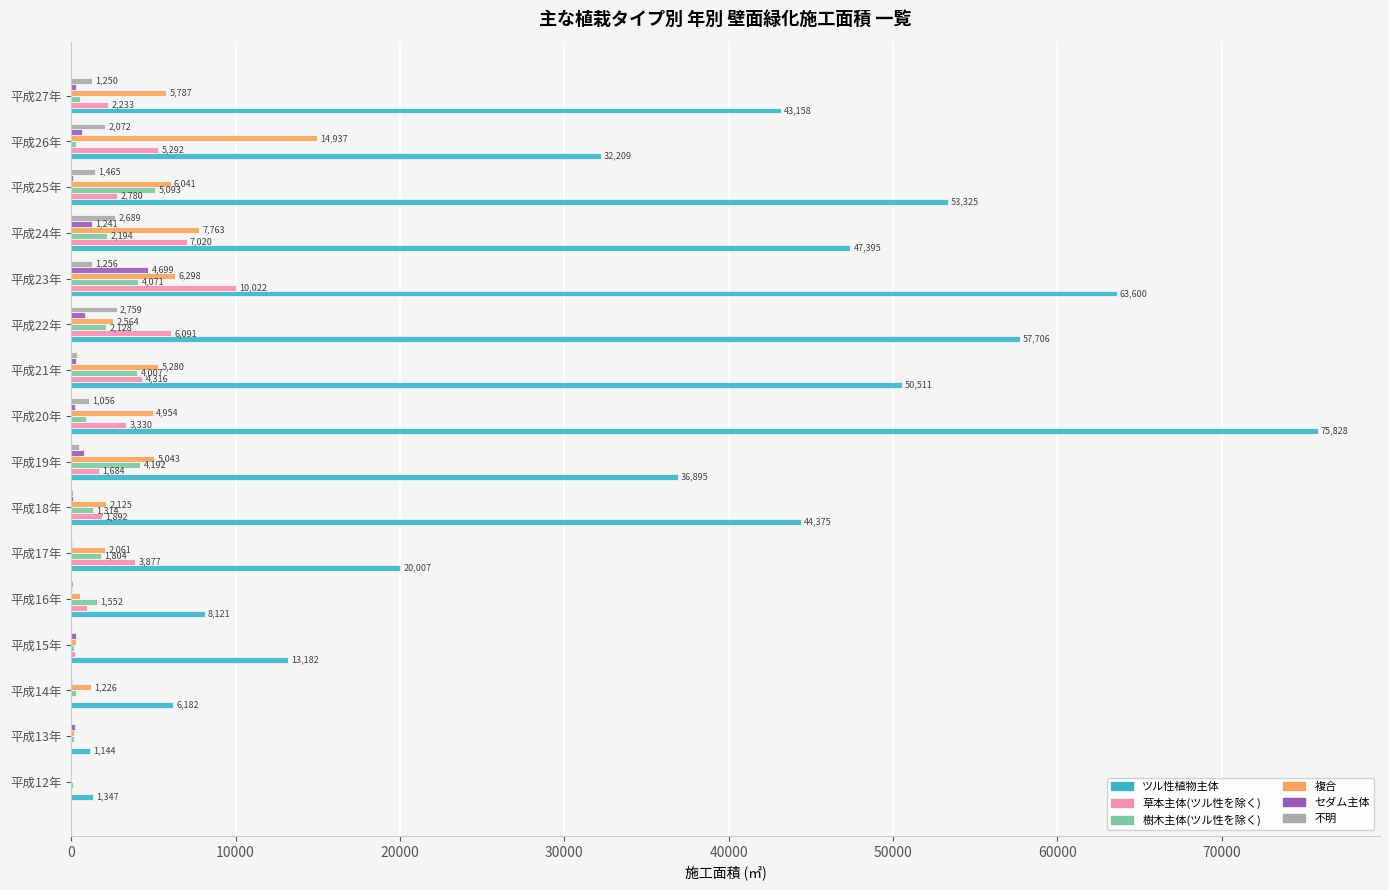

How many values in the ツル性植物主体 series exceed 43158?

8